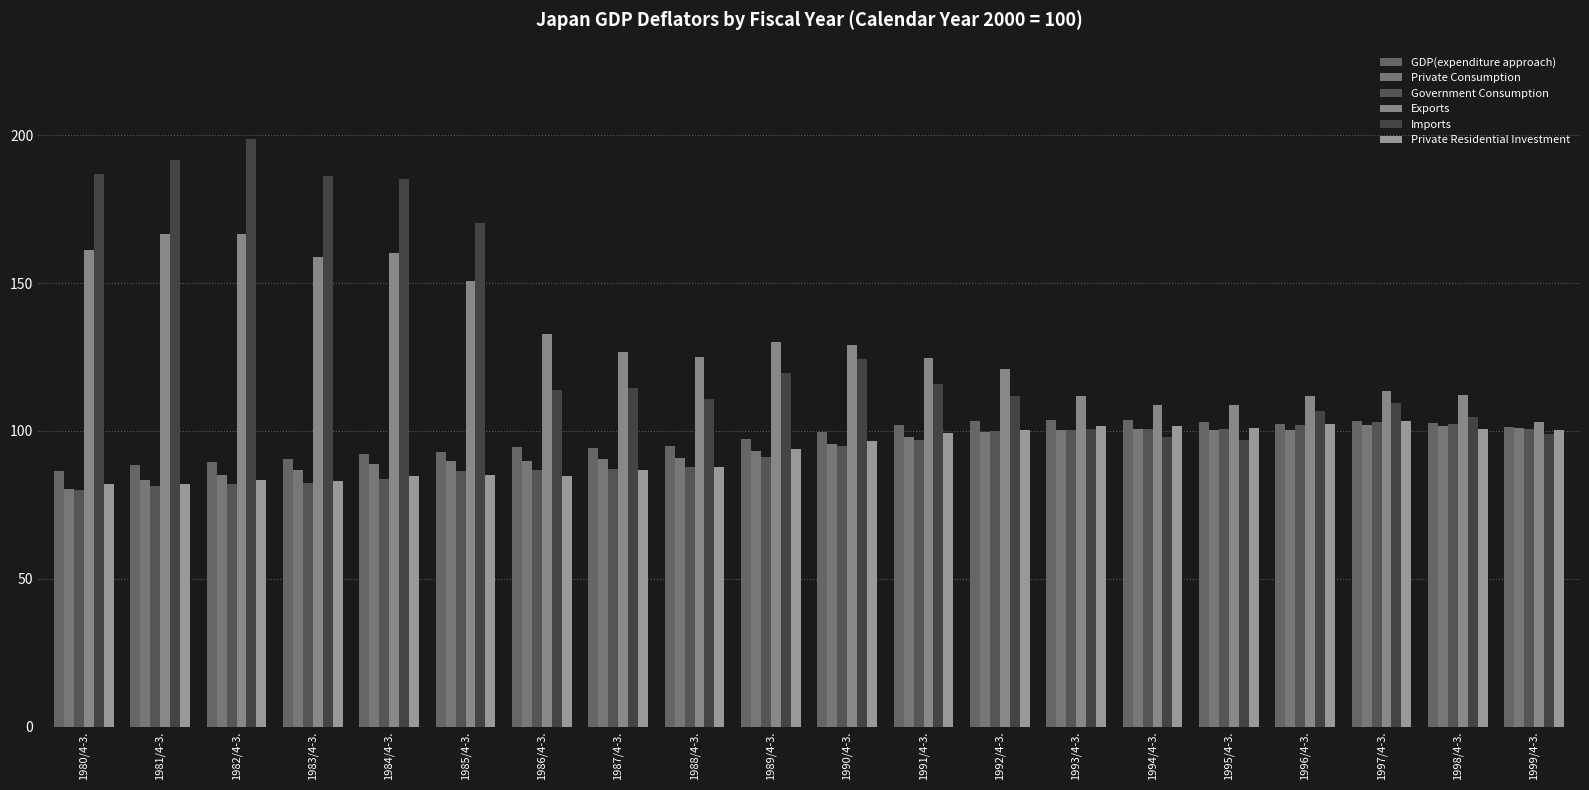

What is the average value of the Exports series?

131.2